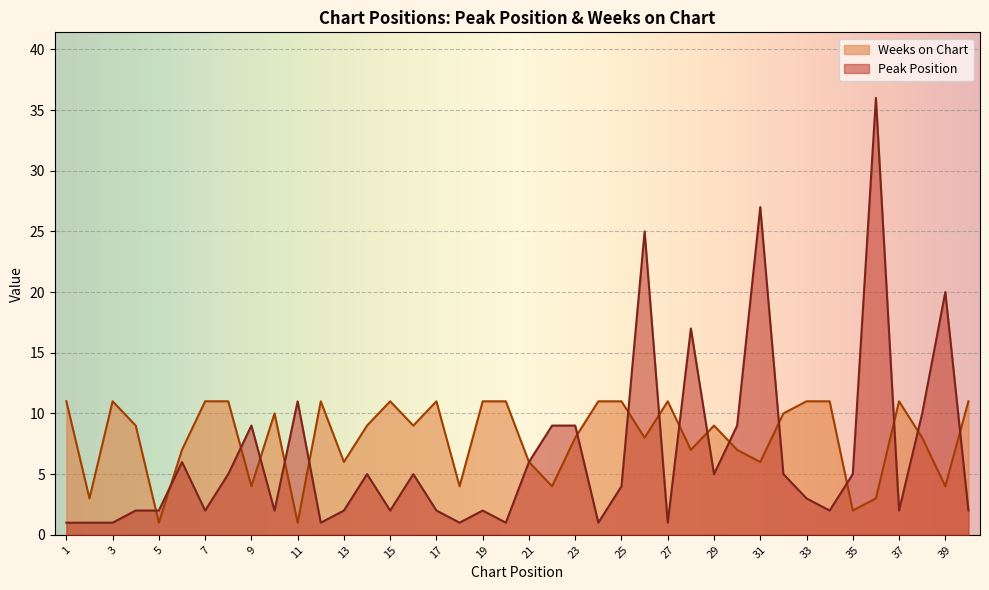

What is the maximum value shown in the chart?

36